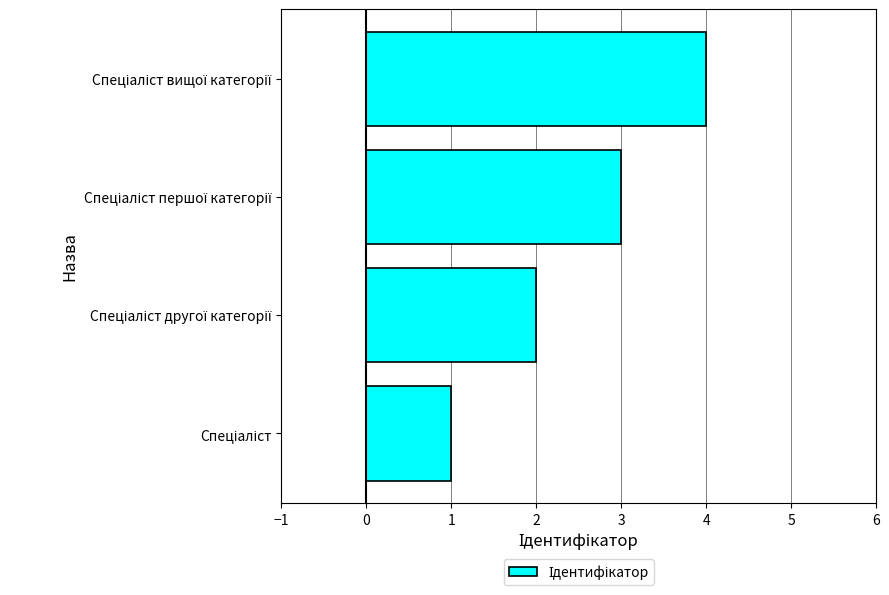

What is the sum of all values?

10